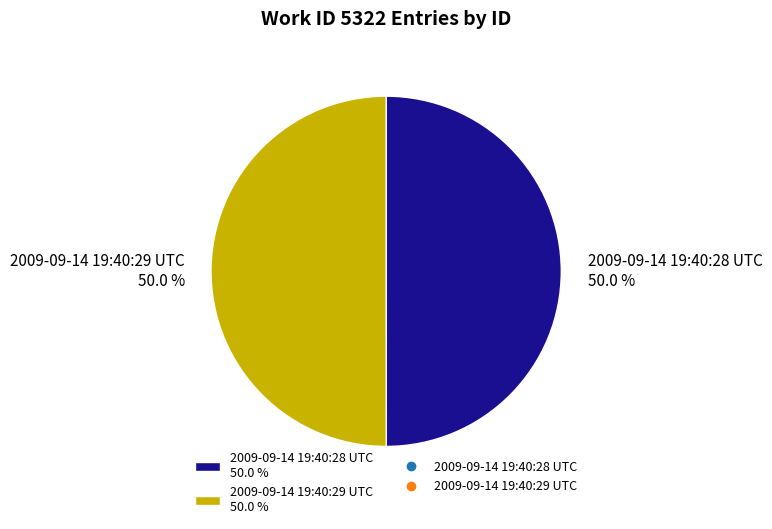

How many slices are in this pie chart?

2